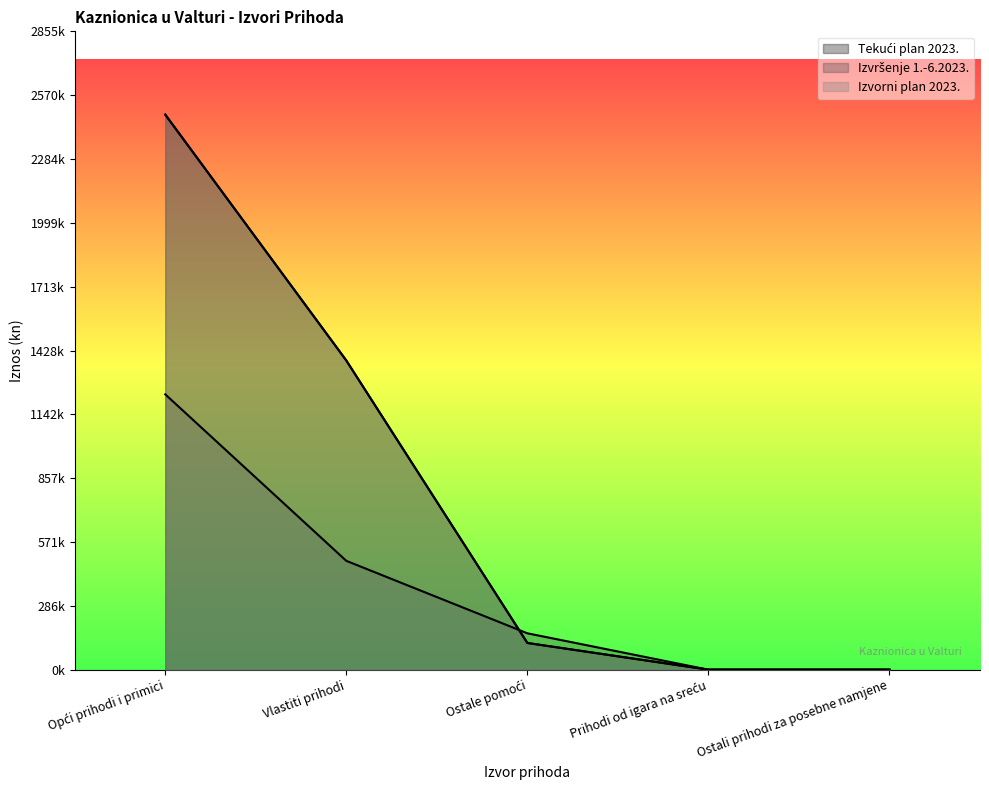

Which series ends up on top after the final intersection of Izvršenje 1.-6.2023. and Izvorni plan 2023.?

Izvršenje 1.-6.2023.